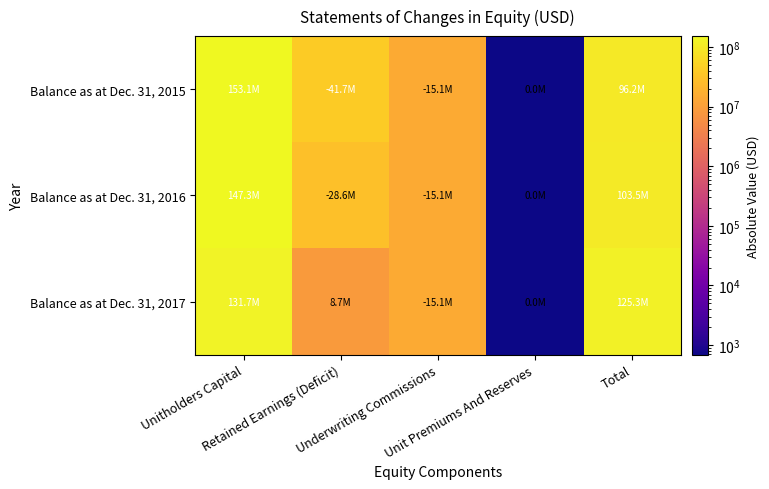

Reading left to right, list all the values displayed in this chart.

Balance as at Dec. 31, 2015: Unitholders Capital=153089340	Retained Earnings (Deficit)=41727170	Underwriting Commissions=15133473	Unit Premiums And Reserves=686	Total=96229383
Balance as at Dec. 31, 2016: Unitholders Capital=147265373	Retained Earnings (Deficit)=28592427	Underwriting Commissions=15143489	Unit Premiums And Reserves=686	Total=103530143
Balance as at Dec. 31, 2017: Unitholders Capital=131666923	Retained Earnings (Deficit)=8743010	Underwriting Commissions=15143489	Unit Premiums And Reserves=686	Total=125267130